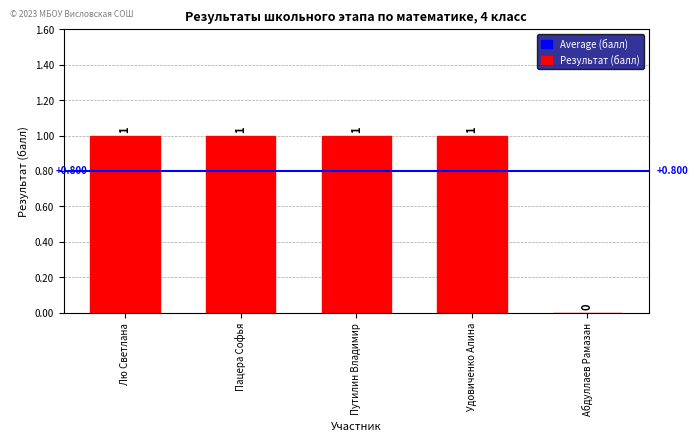

Which has a higher value, Удовиченко Алина or Абдуллаев Рамазан?

Удовиченко Алина